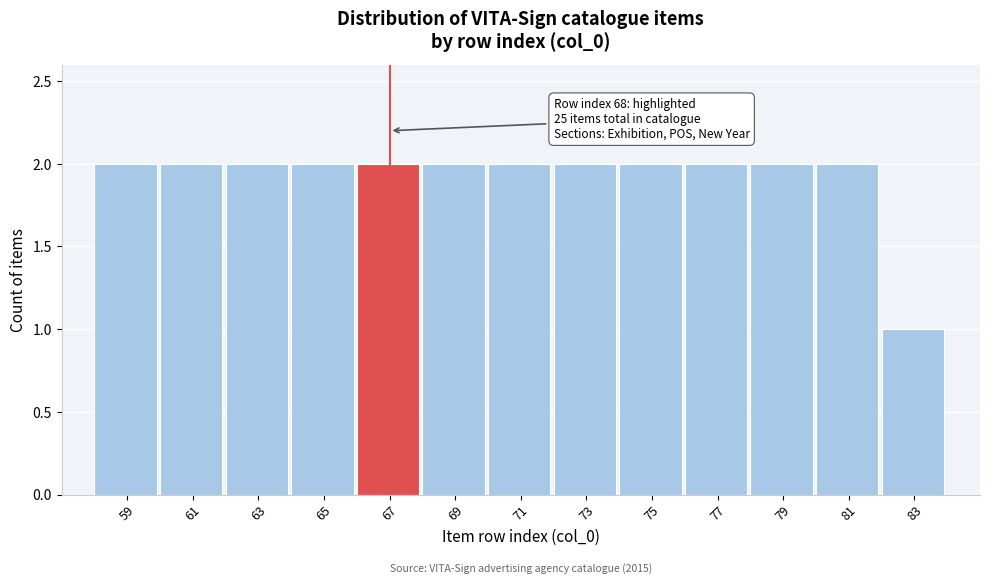

Reading right to left, what are all the values shown in this chart?

83=1	81=2	79=2	77=2	75=2	73=2	71=2	69=2	67=2	65=2	63=2	61=2	59=2